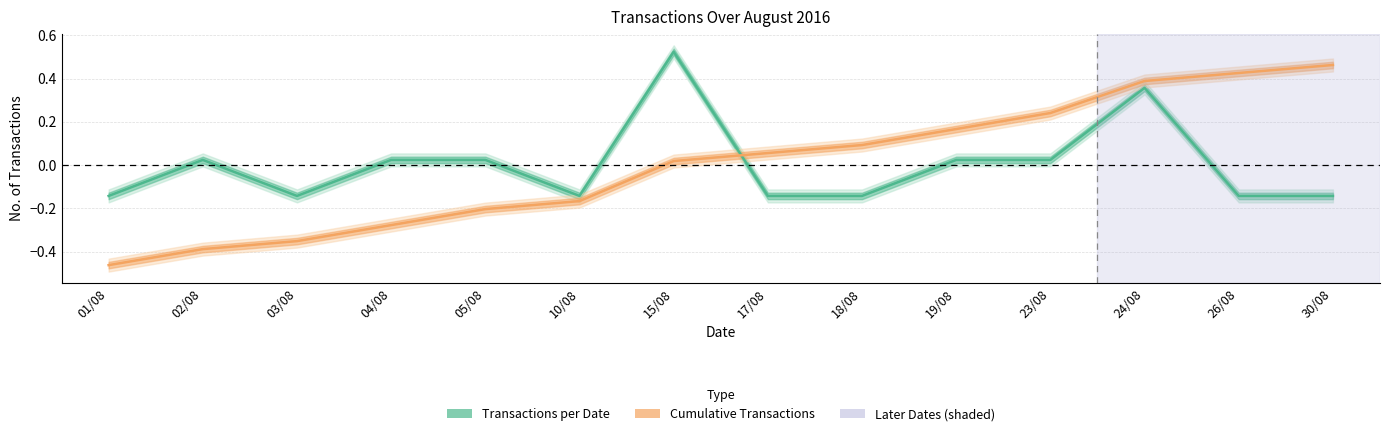

What is the label of the 7th point from the left?

15/08